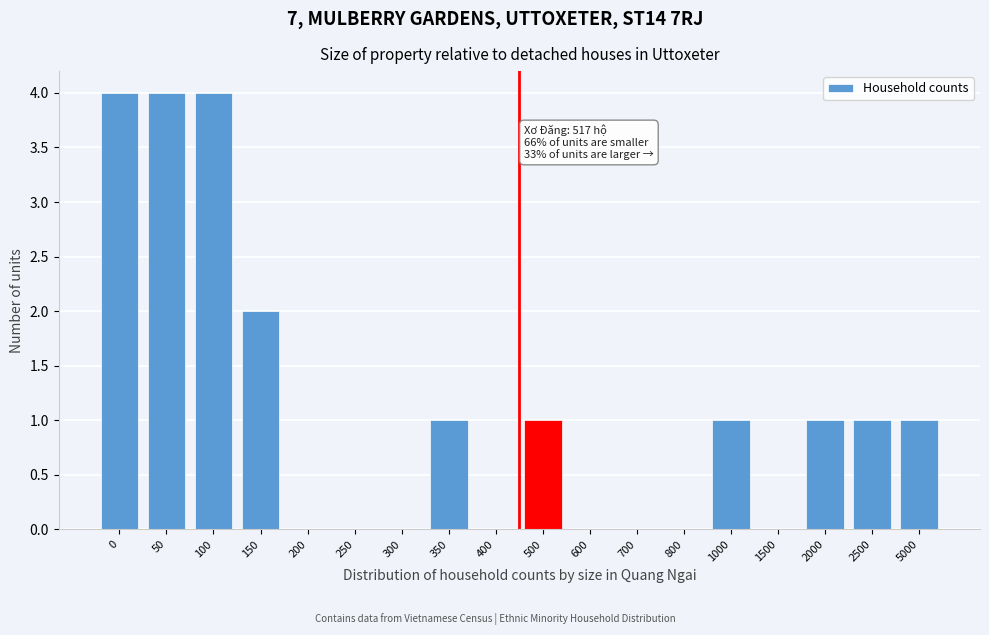

Reading left to right, what are all the values shown in this chart?

0=4	50=4	100=4	150=2	200=0	250=0	300=0	350=1	400=0	500=1	600=0	700=0	800=0	1000=1	1500=0	2000=1	2500=1	5000=1